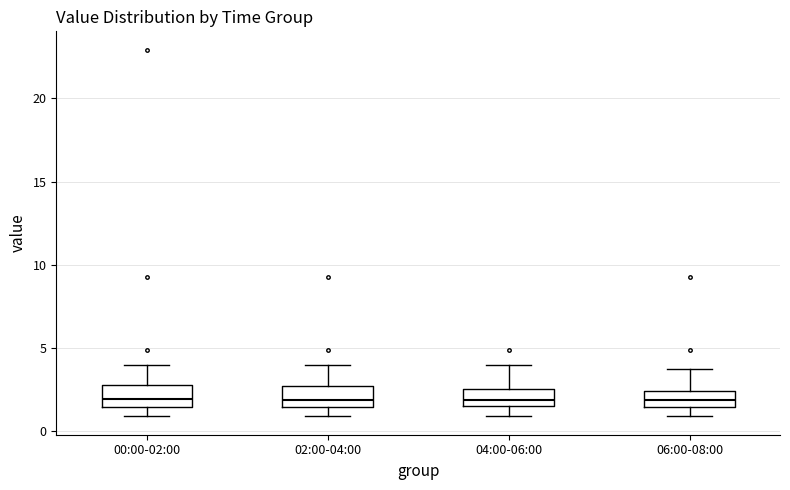

Where is the lower edge of the box for 02:00-04:00 on the y-axis? The values are not printed on the chart, so give them approximately, as read against the axis.

1.5